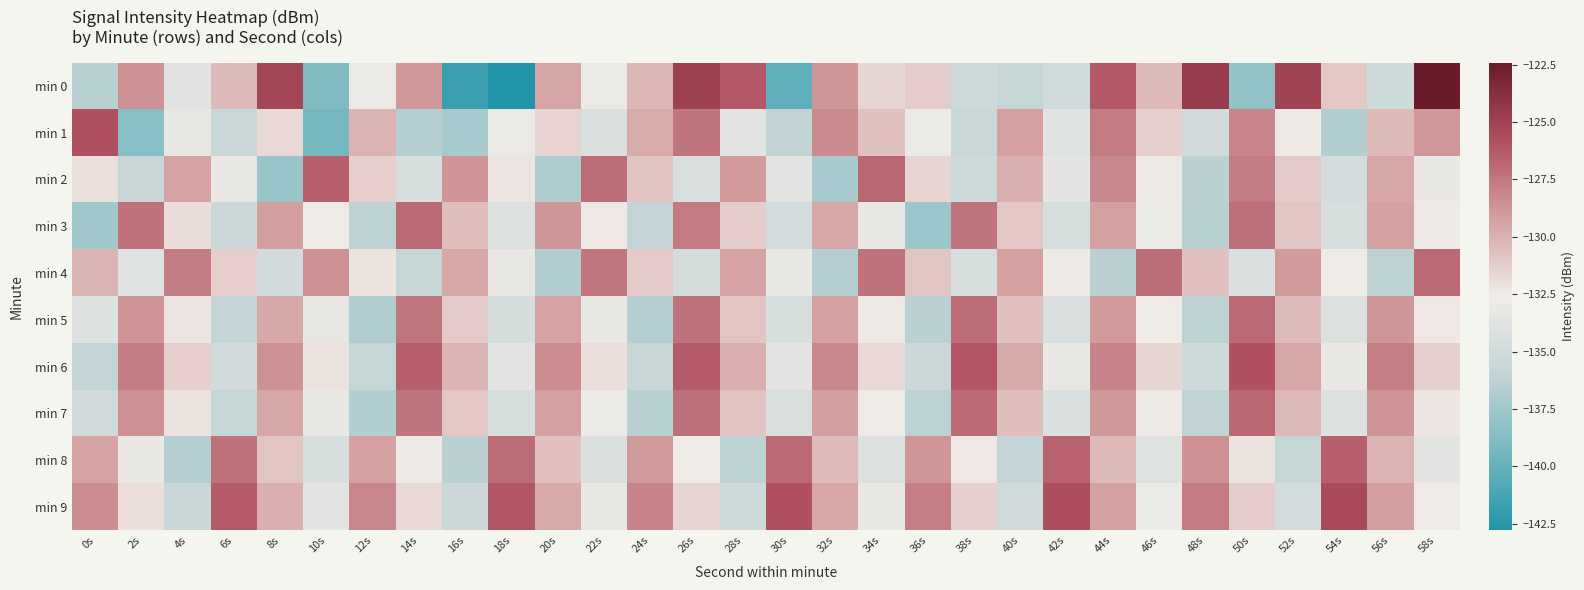

What is the total value across all series at 28s?

-1312.4